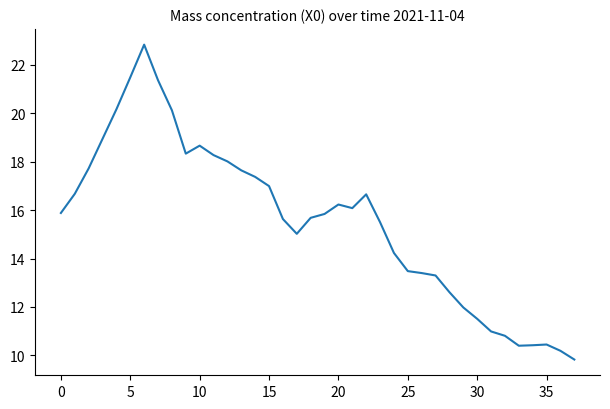

What is the difference between the maximum and minimum values?

13.0